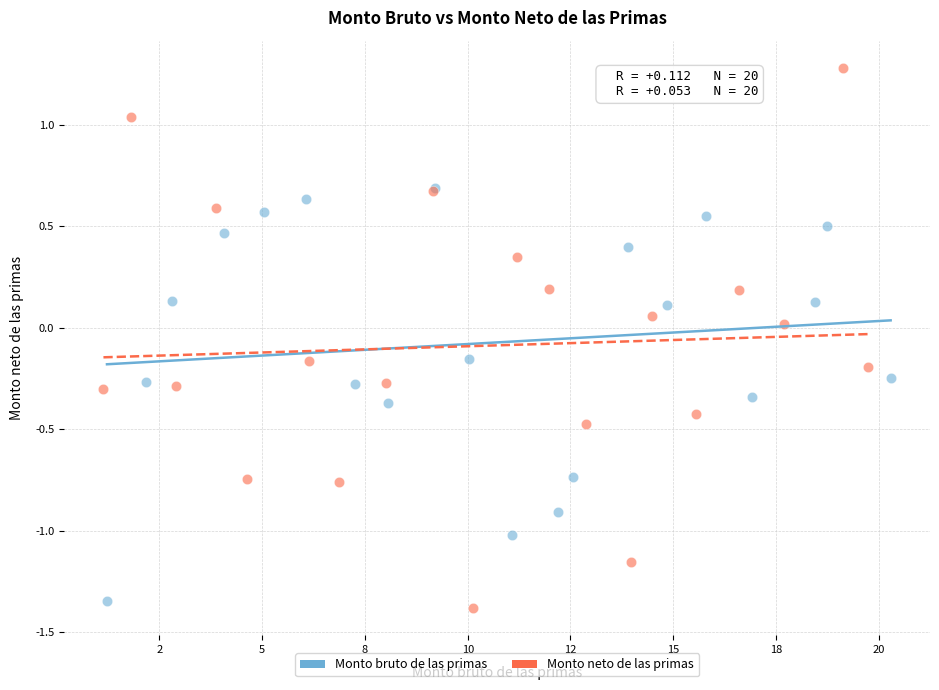

Which series contains the highest Y value?

Monto neto de las primas